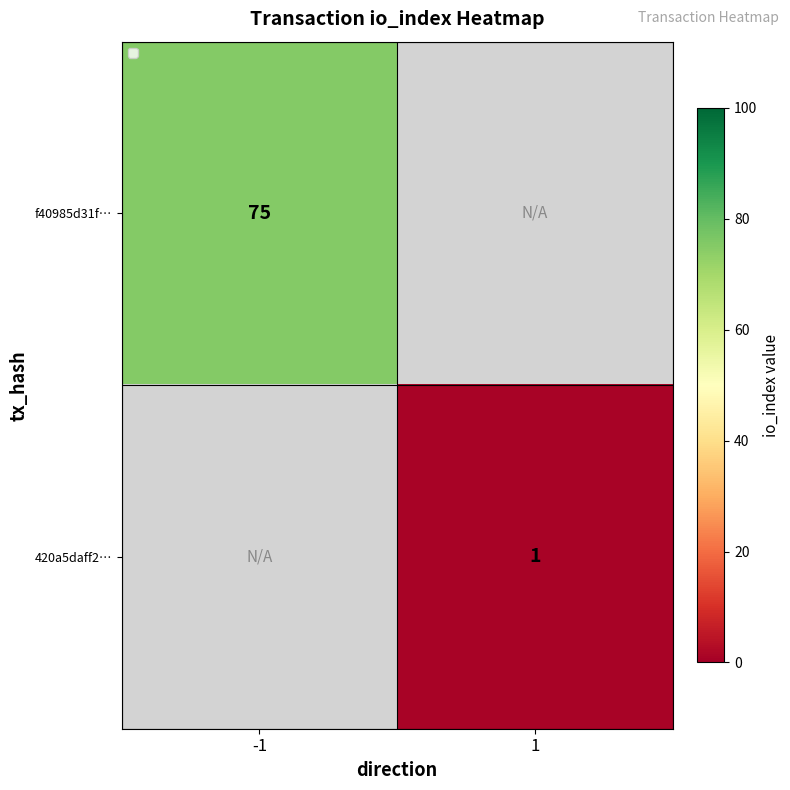

At how many categories does at least one series exceed 51?

1